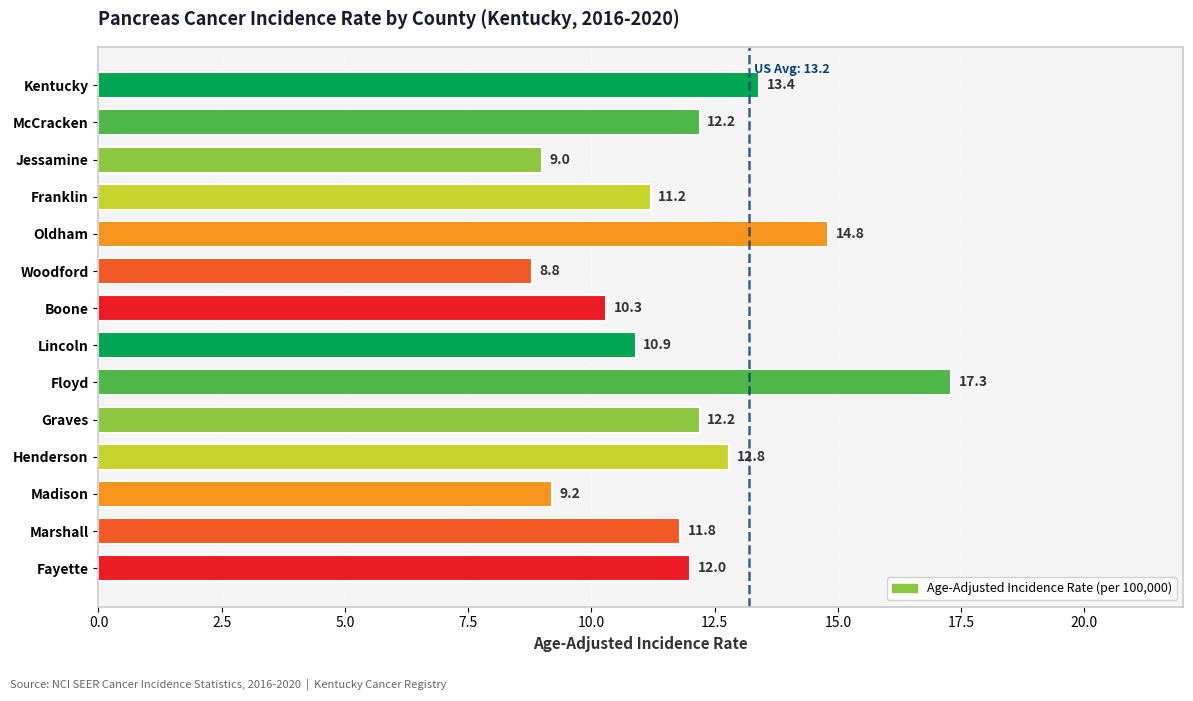

Where is the data nearest to the value 13?

Henderson